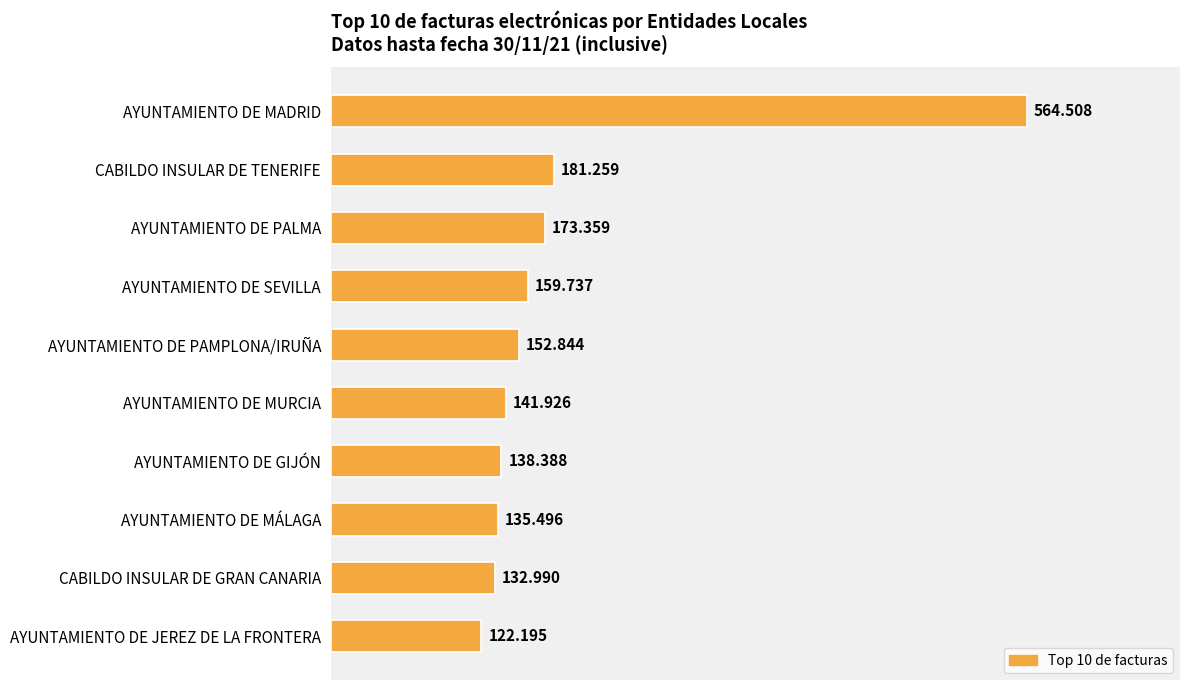

How many bars are there in total?

10